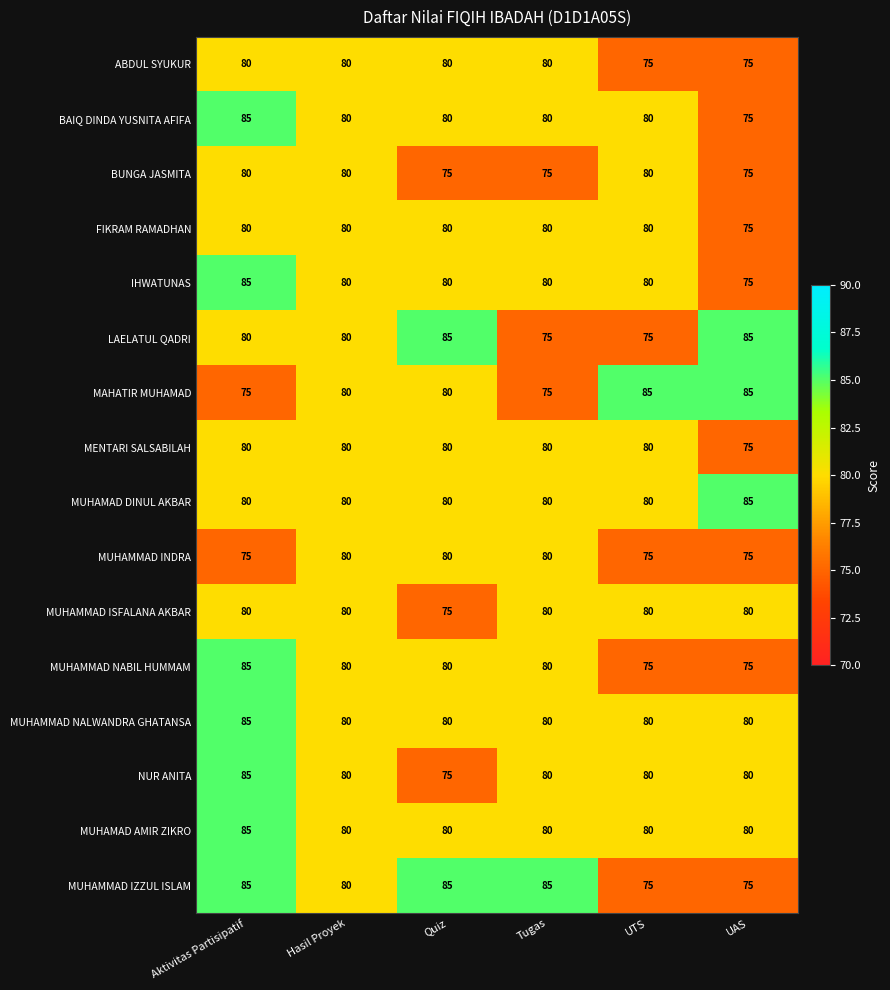

What is the maximum value shown in the chart?

85